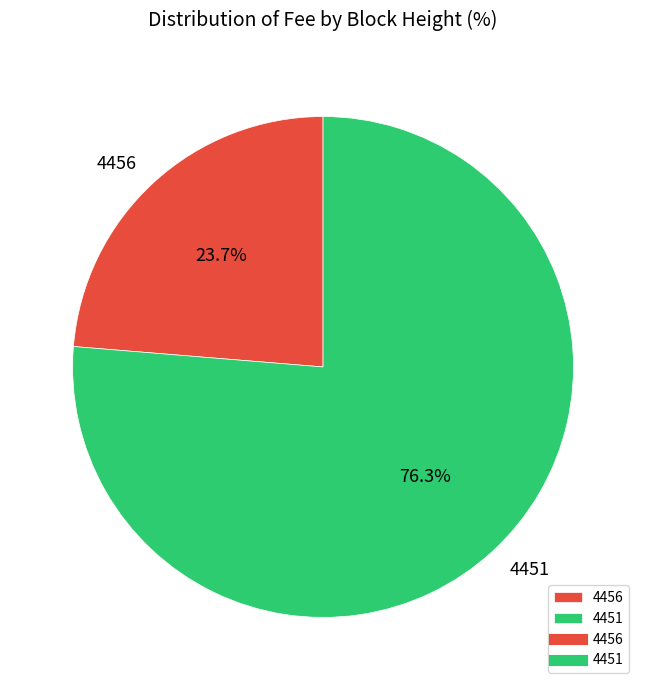

Rank the categories by value from highest to lowest.

4451, 4456